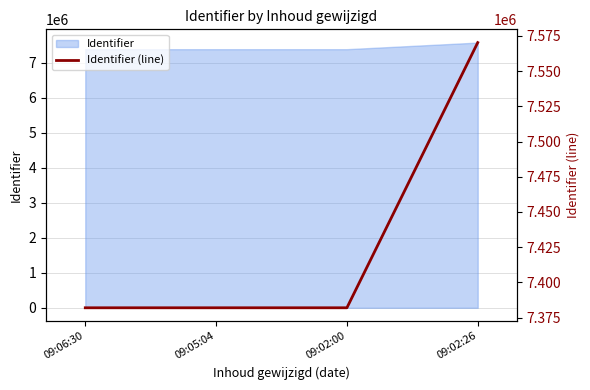

What is the ratio of the value at 09:06:30 to the value at 09:02:26?

1.0